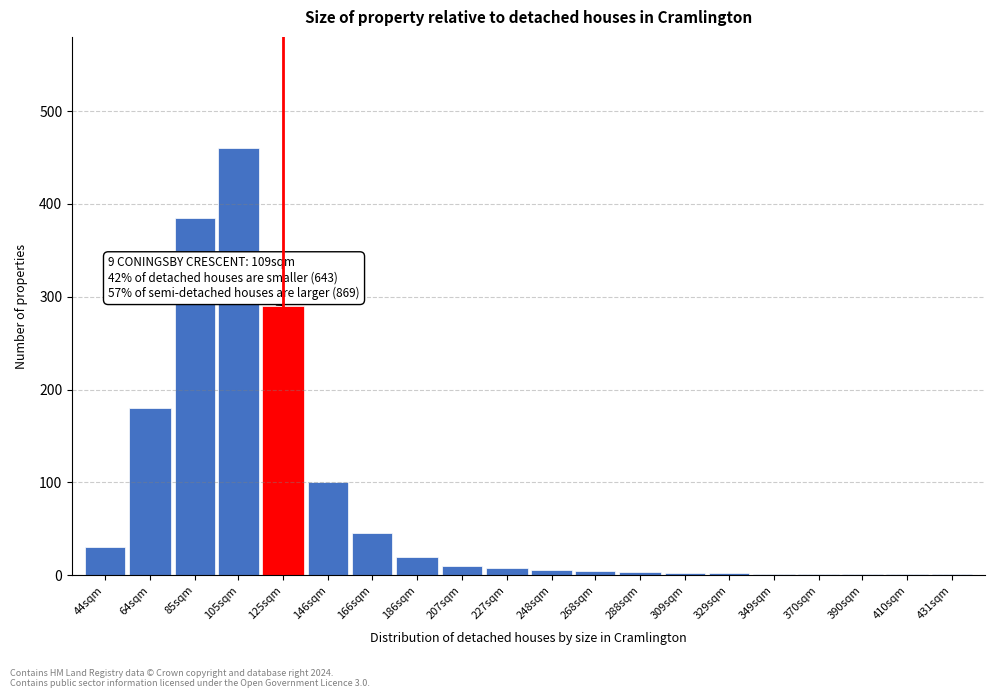

Read the value at 186sqm.

20